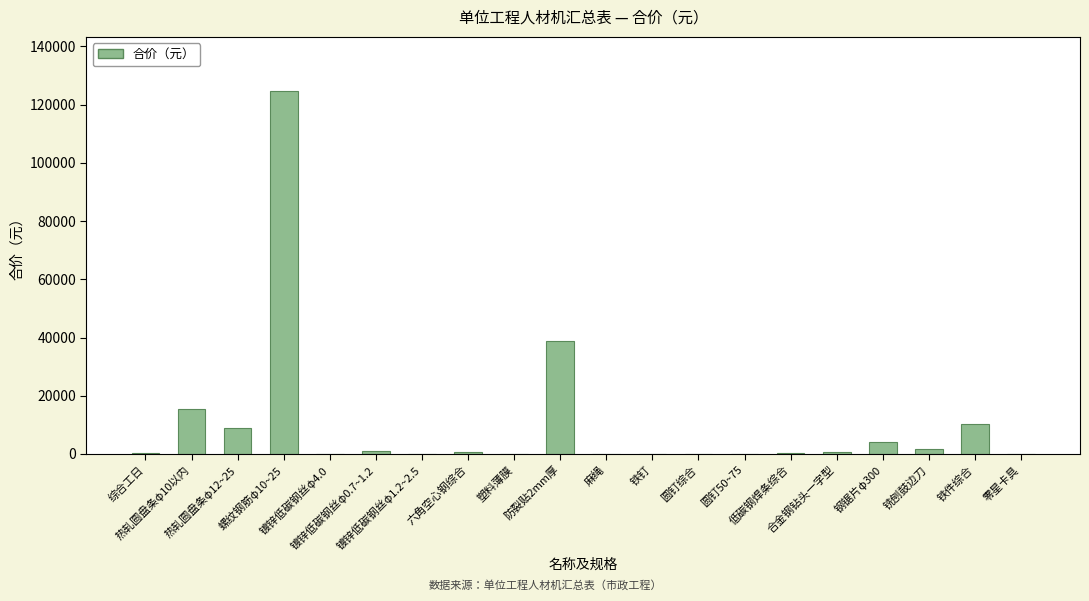

What is the sum of all values?

206951.2